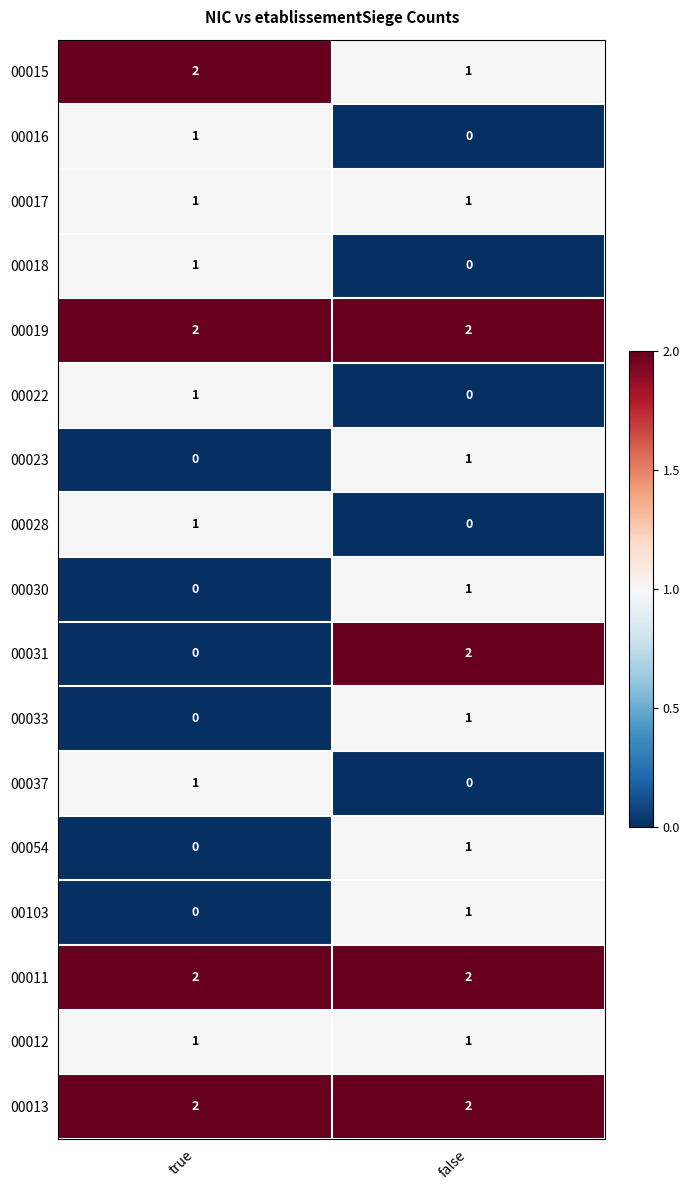

At which label does 00033 reach its peak?

false